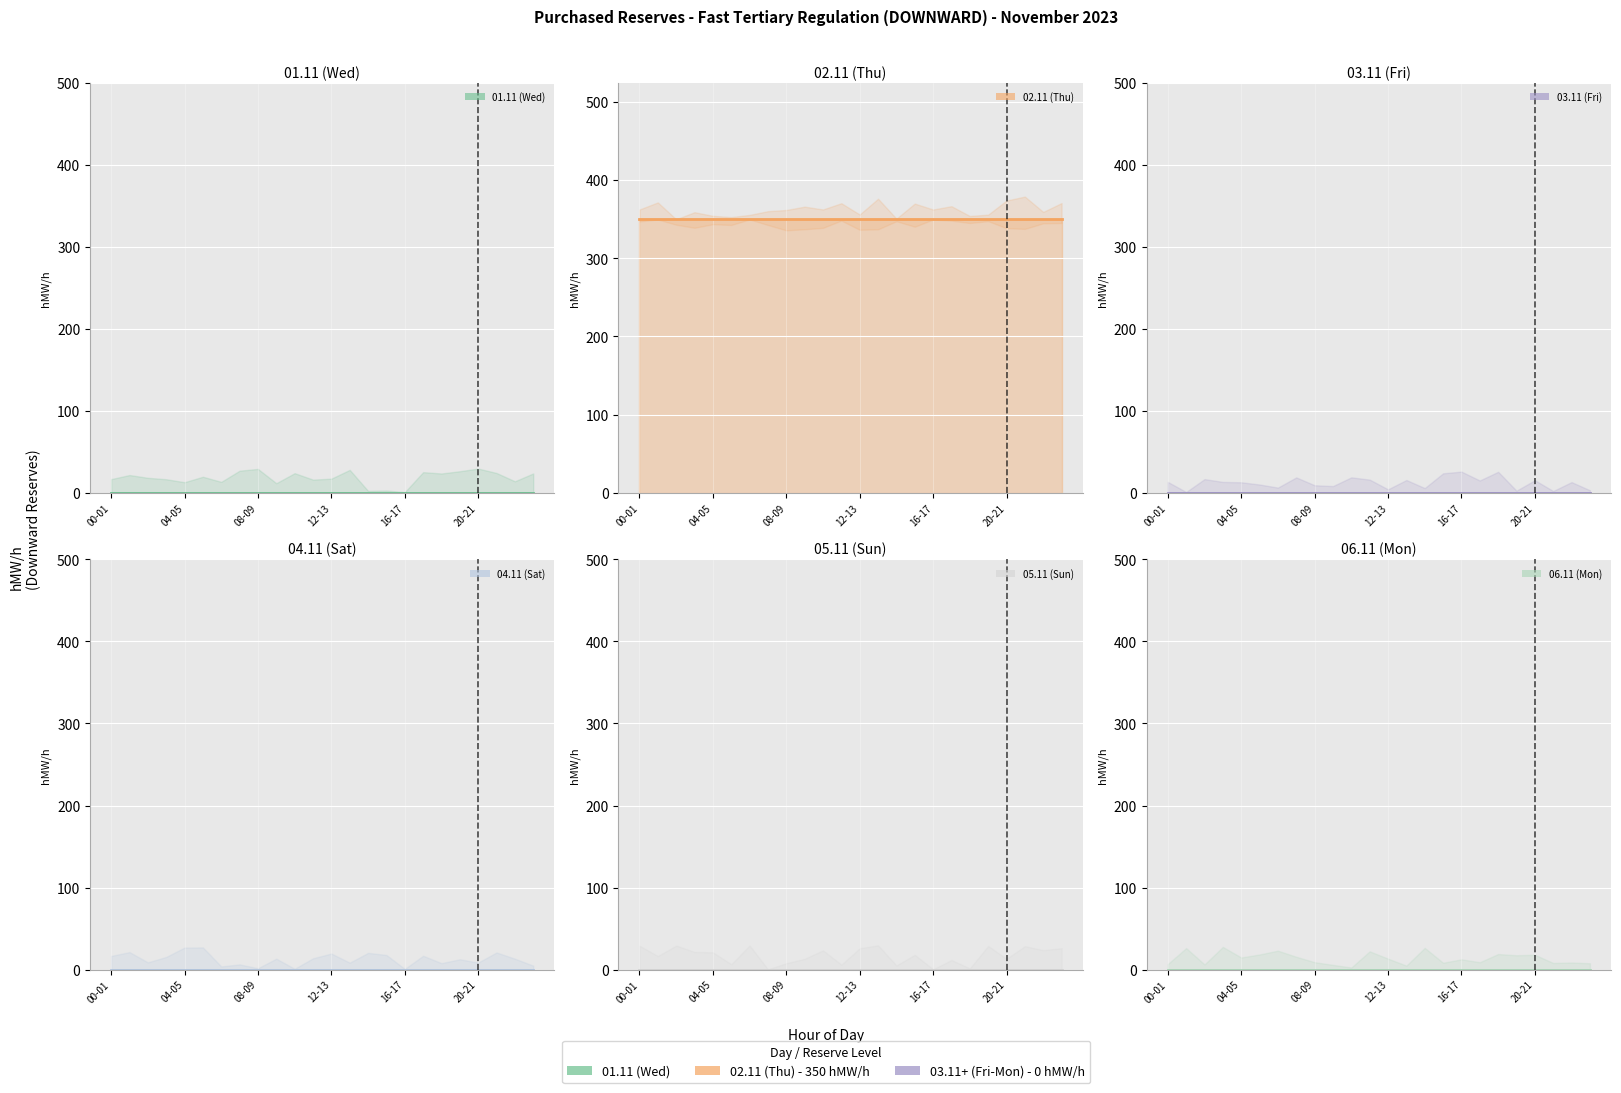

Reading left to right, transcribe all the data shown in this chart.

01.11 (Wed): 0	0	0	0	0	0	0	0	0	0	0	0	0	0	0	0	0	0	0	0	0	0	0	0
02.11 (Thu): 350	350	350	350	350	350	350	350	350	350	350	350	350	350	350	350	350	350	350	350	350	350	350	350
03.11 (Fri): 0	0	0	0	0	0	0	0	0	0	0	0	0	0	0	0	0	0	0	0	0	0	0	0
04.11 (Sat): 0	0	0	0	0	0	0	0	0	0	0	0	0	0	0	0	0	0	0	0	0	0	0	0
05.11 (Sun): 0	0	0	0	0	0	0	0	0	0	0	0	0	0	0	0	0	0	0	0	0	0	0	0
06.11 (Mon): 0	0	0	0	0	0	0	0	0	0	0	0	0	0	0	0	0	0	0	0	0	0	0	0